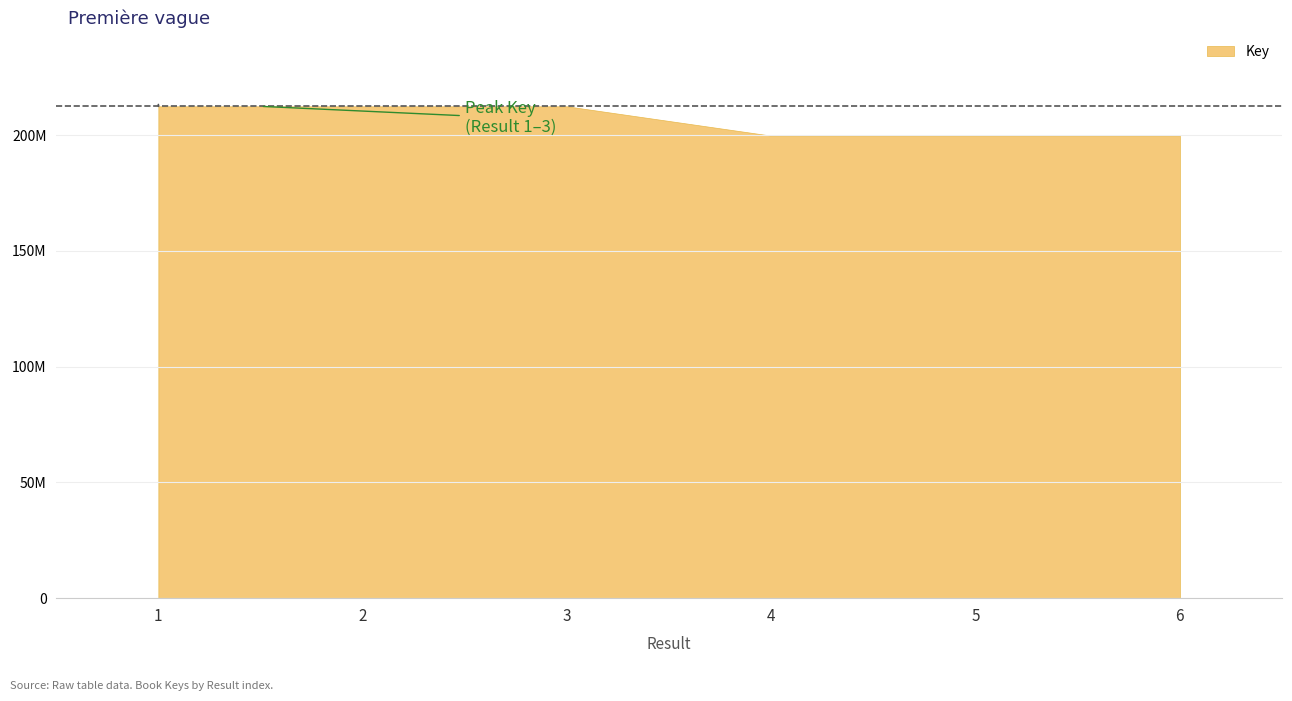

What is the greatest value displayed?

212465525